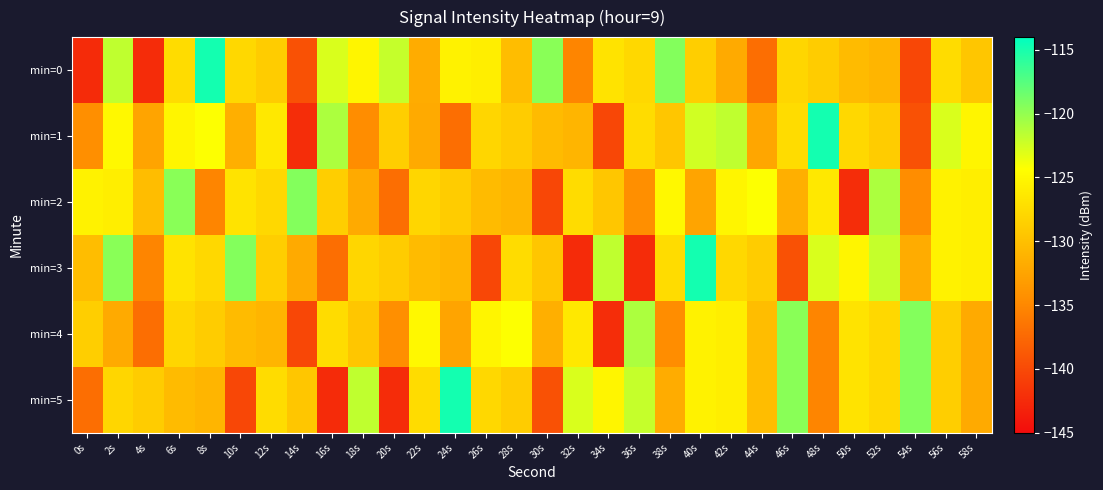

Reading left to right, extract all data points from this chart.

min=0: 0s=-142.5	2s=-121.8	4s=-142.3	6s=-127.4	8s=-114.8	10s=-127.8	12s=-128.8	14s=-139.4	16s=-122.8	18s=-125.2	20s=-122.0	22s=-131.8	24s=-125.5	26s=-125.9	28s=-130.3	30s=-119.6	32s=-135.2	34s=-126.8	36s=-127.9	38s=-119.3	40s=-128.8	42s=-132.0	44s=-137.0	46s=-128.0	48s=-128.9	50s=-130.4	52s=-130.9	54s=-140.2	56s=-127.5	58s=-129.4
min=1: 0s=-134.4	2s=-124.9	4s=-132.5	6s=-125.2	8s=-124.3	10s=-131.5	12s=-126.3	14s=-142.3	16s=-121.0	18s=-134.6	20s=-128.8	22s=-132.0	24s=-137.0	26s=-128.0	28s=-128.9	30s=-130.4	32s=-130.9	34s=-140.2	36s=-127.5	38s=-129.4	40s=-122.5	42s=-121.8	44s=-132.3	46s=-127.4	48s=-114.8	50s=-127.8	52s=-128.8	54s=-139.4	56s=-122.8	58s=-125.2
min=2: 0s=-125.5	2s=-125.9	4s=-130.3	6s=-119.6	8s=-135.2	10s=-126.8	12s=-127.9	14s=-119.3	16s=-128.8	18s=-132.0	20s=-137.0	22s=-128.0	24s=-128.9	26s=-130.4	28s=-130.9	30s=-140.2	32s=-127.5	34s=-129.4	36s=-134.4	38s=-124.9	40s=-132.5	42s=-125.2	44s=-124.3	46s=-131.5	48s=-126.3	50s=-142.3	52s=-121.0	54s=-134.6	56s=-125.5	58s=-125.9
min=3: 0s=-130.3	2s=-119.6	4s=-135.2	6s=-126.8	8s=-127.9	10s=-119.3	12s=-128.8	14s=-132.0	16s=-137.0	18s=-128.0	20s=-128.9	22s=-130.4	24s=-130.9	26s=-140.2	28s=-127.5	30s=-129.4	32s=-142.5	34s=-121.8	36s=-142.3	38s=-127.4	40s=-114.8	42s=-127.8	44s=-128.8	46s=-139.4	48s=-122.8	50s=-125.2	52s=-122.0	54s=-131.8	56s=-125.5	58s=-125.9
min=4: 0s=-128.8	2s=-132.0	4s=-137.0	6s=-128.0	8s=-128.9	10s=-130.4	12s=-130.9	14s=-140.2	16s=-127.5	18s=-129.4	20s=-134.4	22s=-124.9	24s=-132.5	26s=-125.2	28s=-124.3	30s=-131.5	32s=-126.3	34s=-142.3	36s=-121.0	38s=-134.6	40s=-125.5	42s=-125.9	44s=-130.3	46s=-119.6	48s=-135.2	50s=-126.8	52s=-127.9	54s=-119.3	56s=-128.8	58s=-132.0
min=5: 0s=-137.0	2s=-128.0	4s=-128.9	6s=-130.4	8s=-130.9	10s=-140.2	12s=-127.5	14s=-129.4	16s=-142.5	18s=-121.8	20s=-142.3	22s=-127.4	24s=-114.8	26s=-127.8	28s=-128.8	30s=-139.4	32s=-122.8	34s=-125.2	36s=-122.0	38s=-131.8	40s=-125.5	42s=-125.9	44s=-130.3	46s=-119.6	48s=-135.2	50s=-126.8	52s=-127.9	54s=-119.3	56s=-128.8	58s=-132.0